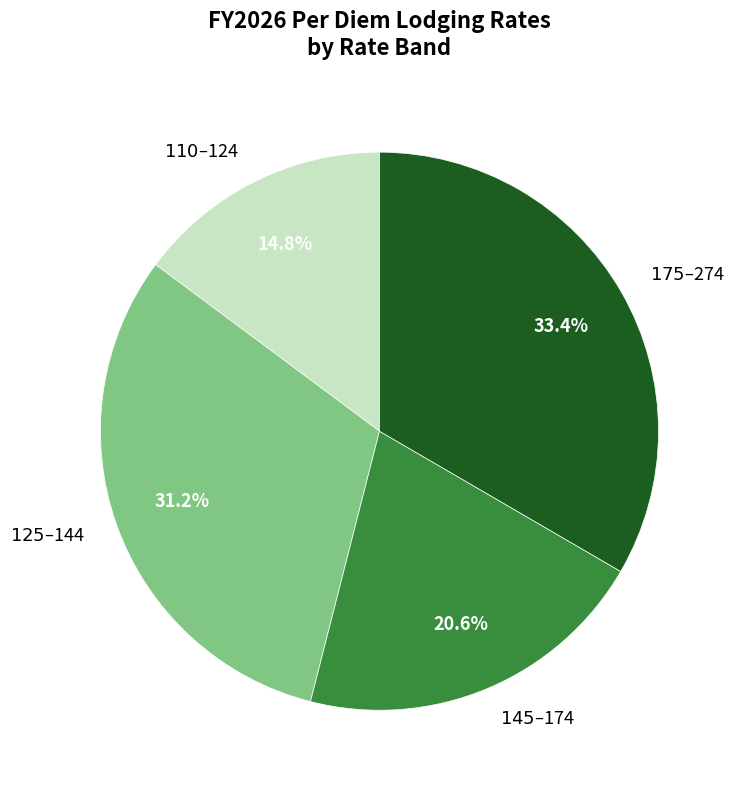

Is there a majority slice in this chart?

No